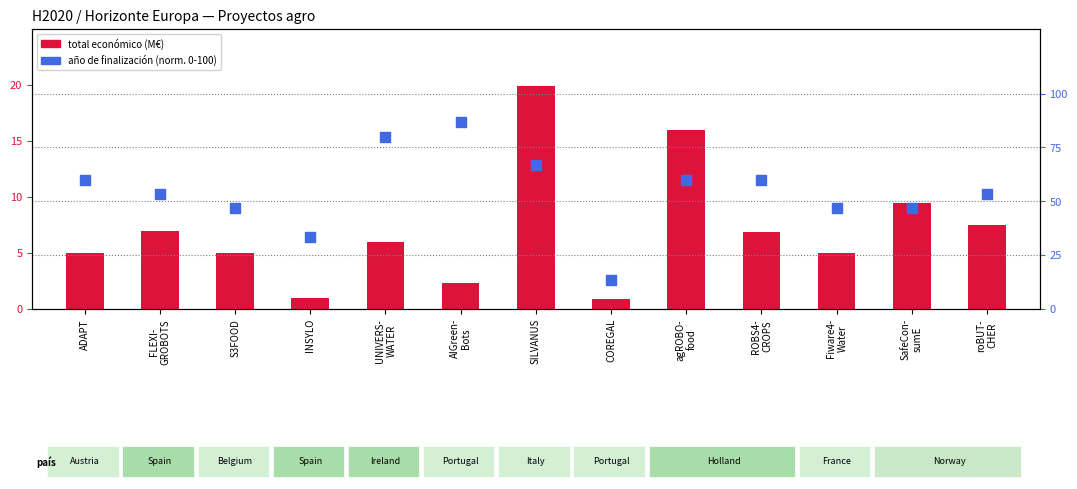

At which category is the sum across all series the highest?

AIGreen-
Bots